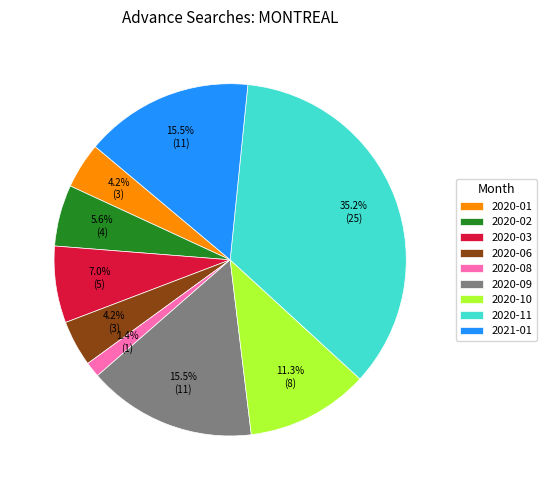

Between 2020-10 and 2020-02, which is larger?

2020-10